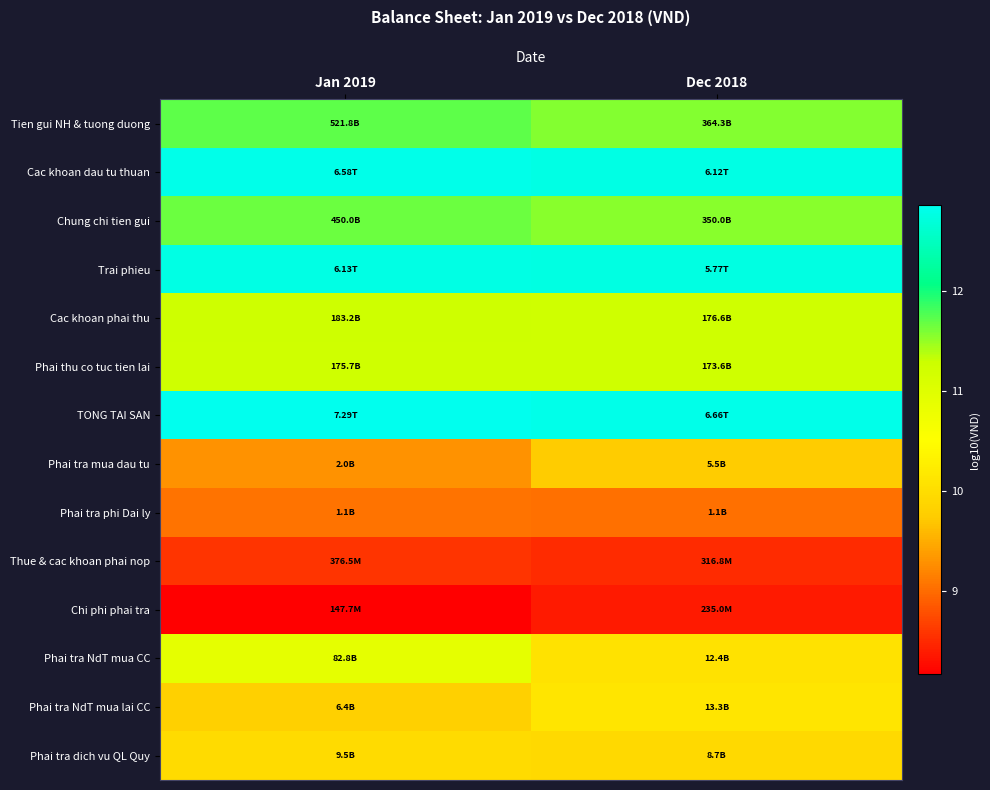

Which category has the highest value across all series?

Jan 2019